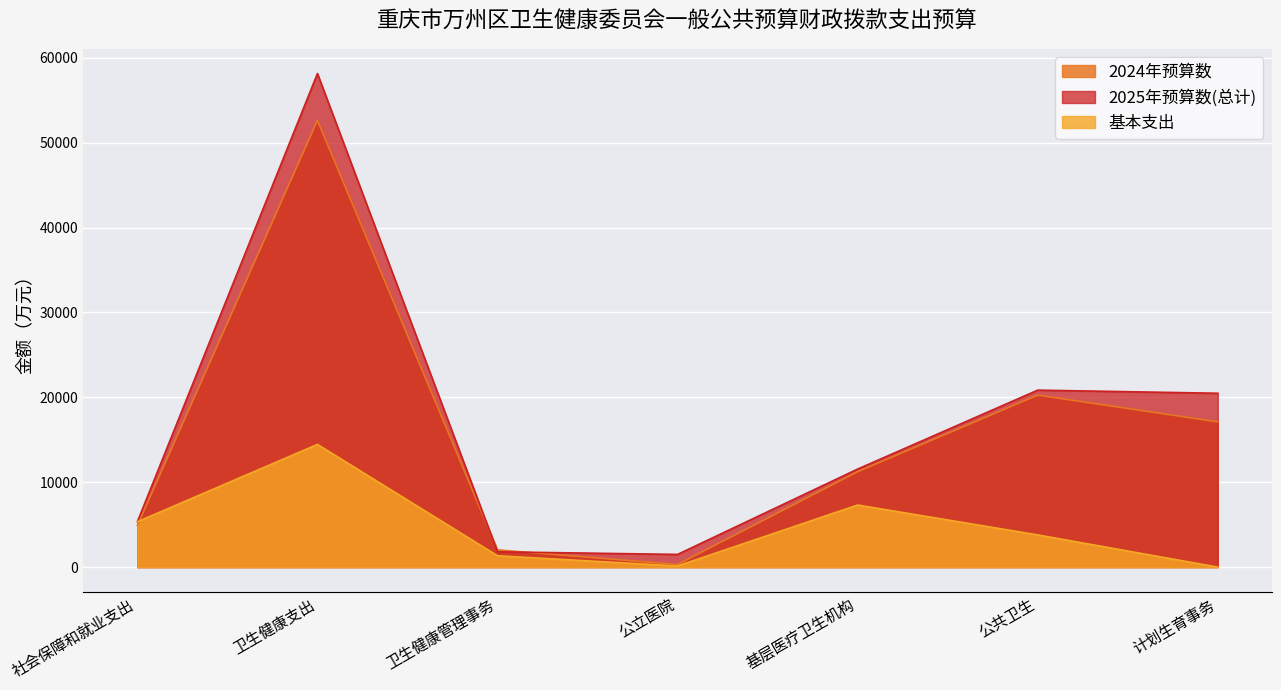

At how many categories does at least one series exceed 27476?

1